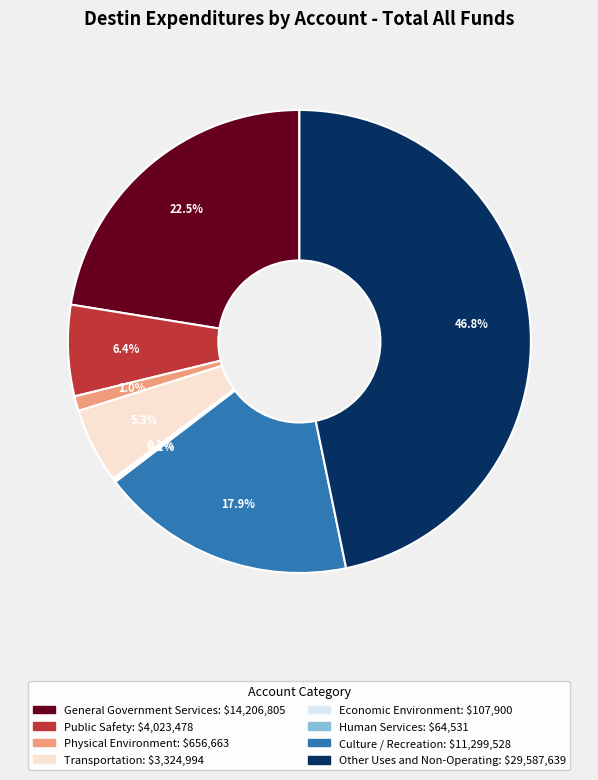

Which has a higher value, Other Uses and Non-Operating or Culture / Recreation?

Other Uses and Non-Operating